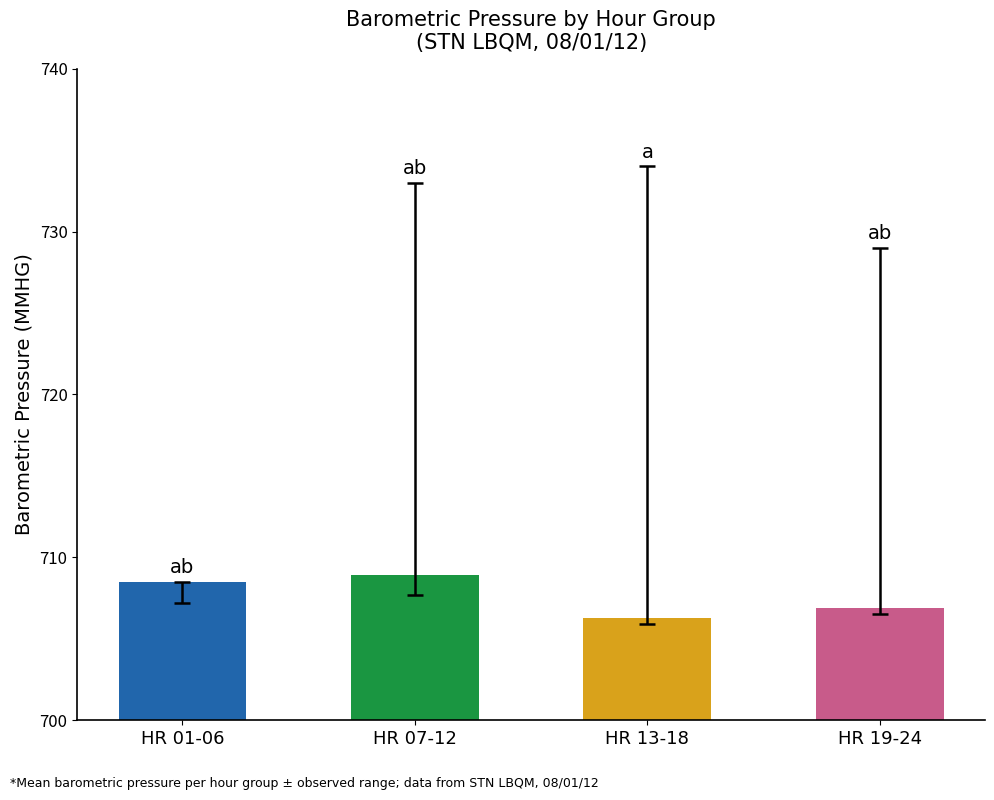

What is the difference between the values at HR 19-24 and HR 07-12?

2.0